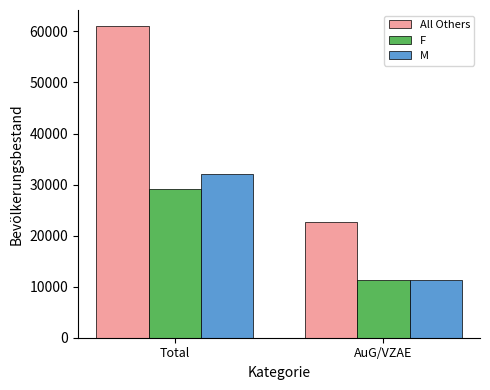

Reading right to left, transcribe all the data shown in this chart.

All Others: AuG/VZAE=22592	Total=61139
F: AuG/VZAE=11318	Total=29036
M: AuG/VZAE=11274	Total=32103